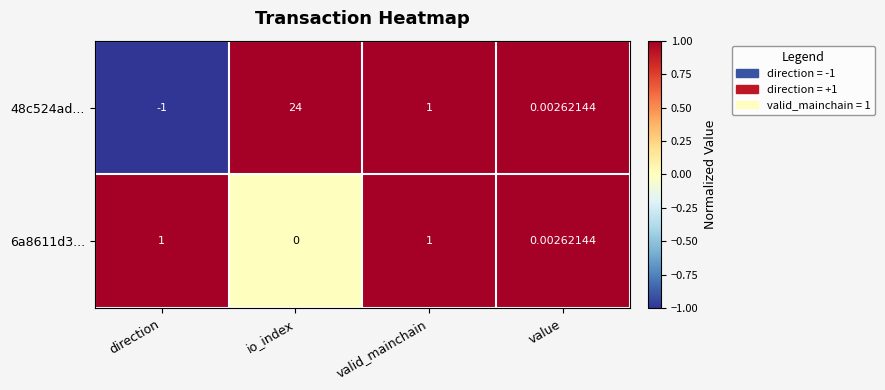

At which category does the chart reach its minimum across all series?

direction